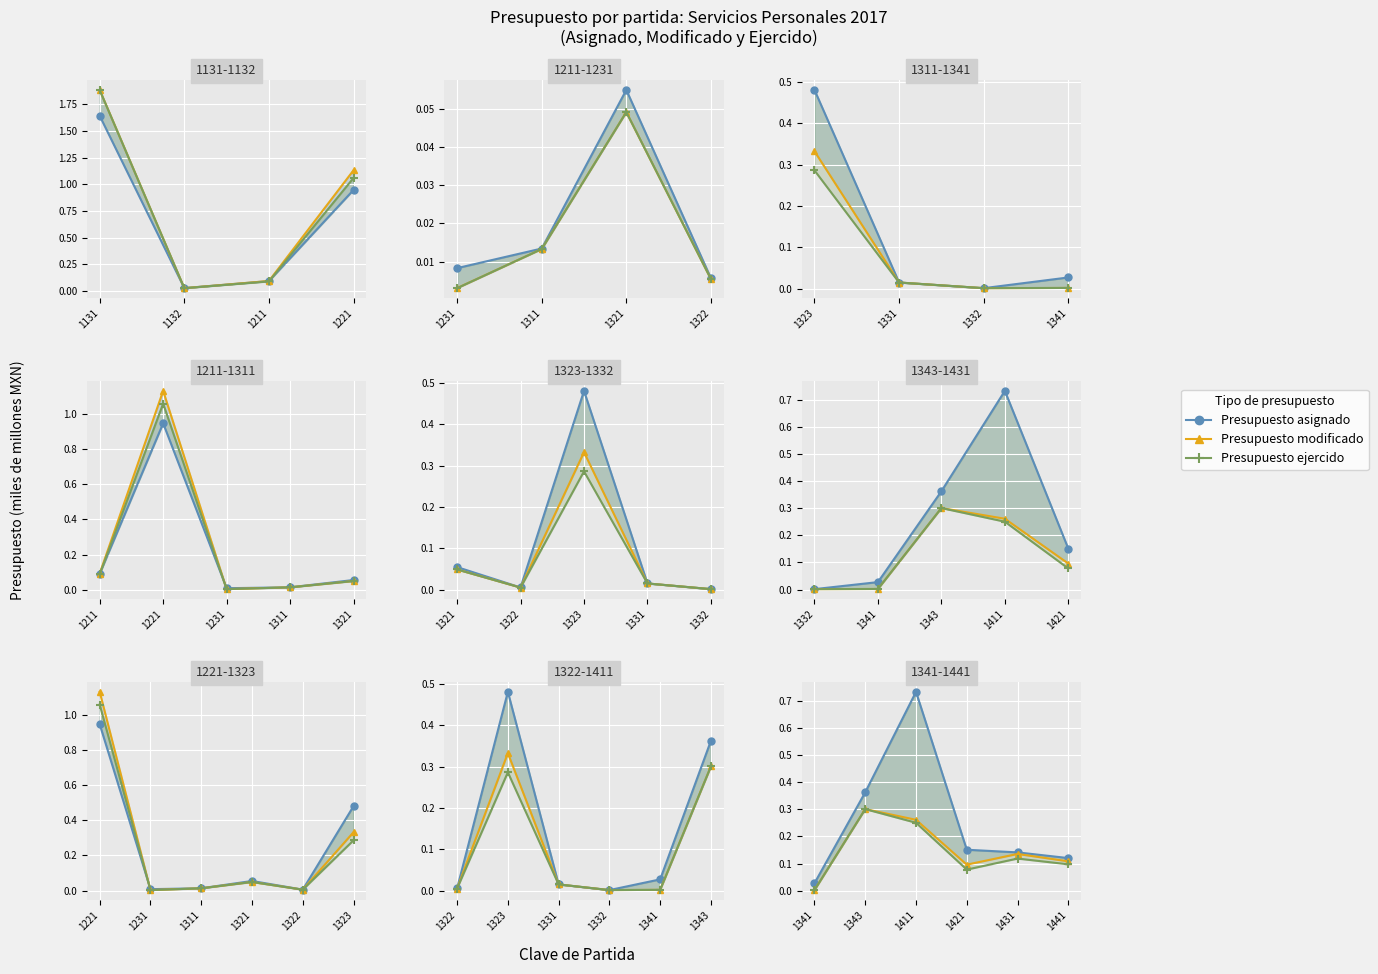

Which series has the widest spread of values?

Presupuesto asignado